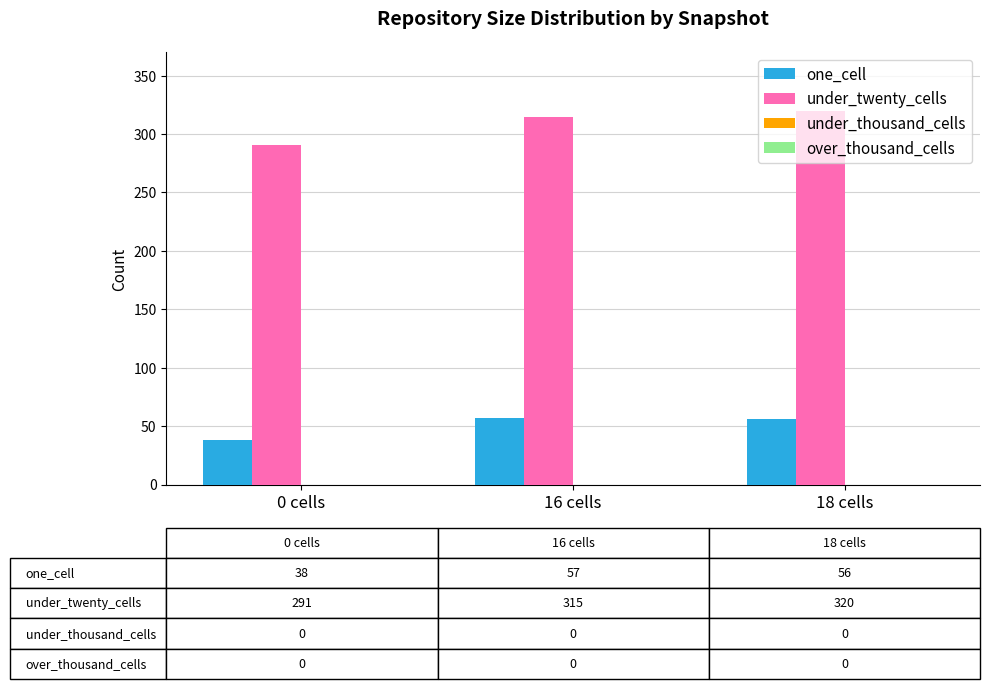

What is the label of the 1st bar from the left?

0 cells